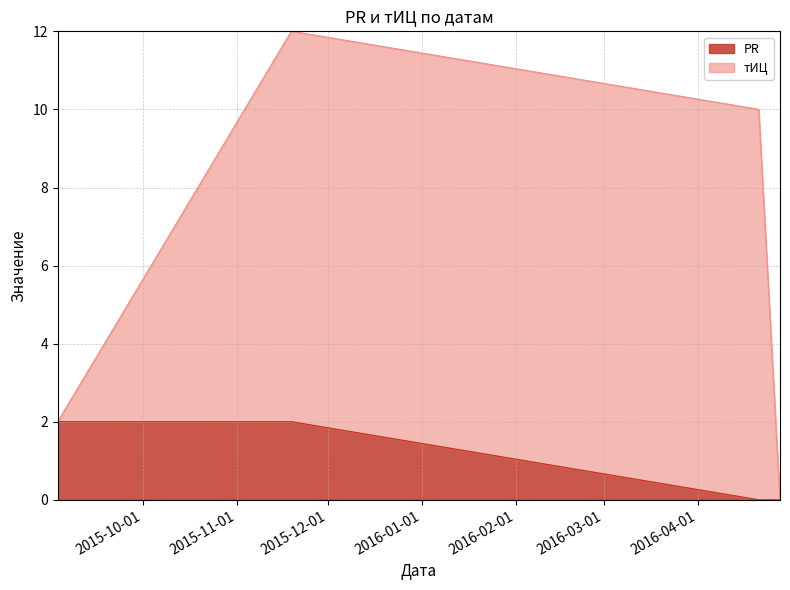

What is the average value of the тИЦ series?

6